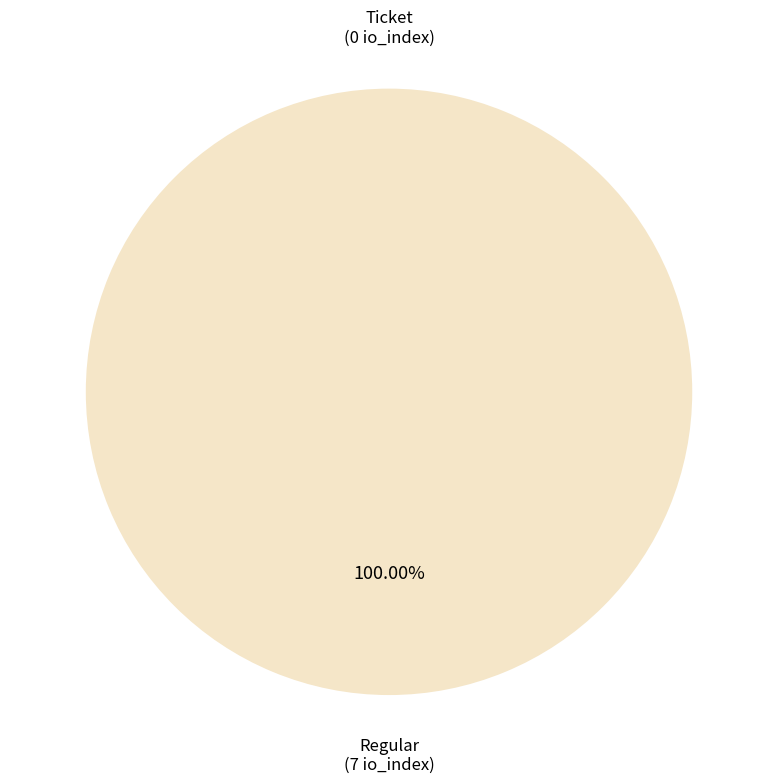

Is it true that Ticket is 0% of the pie?

True